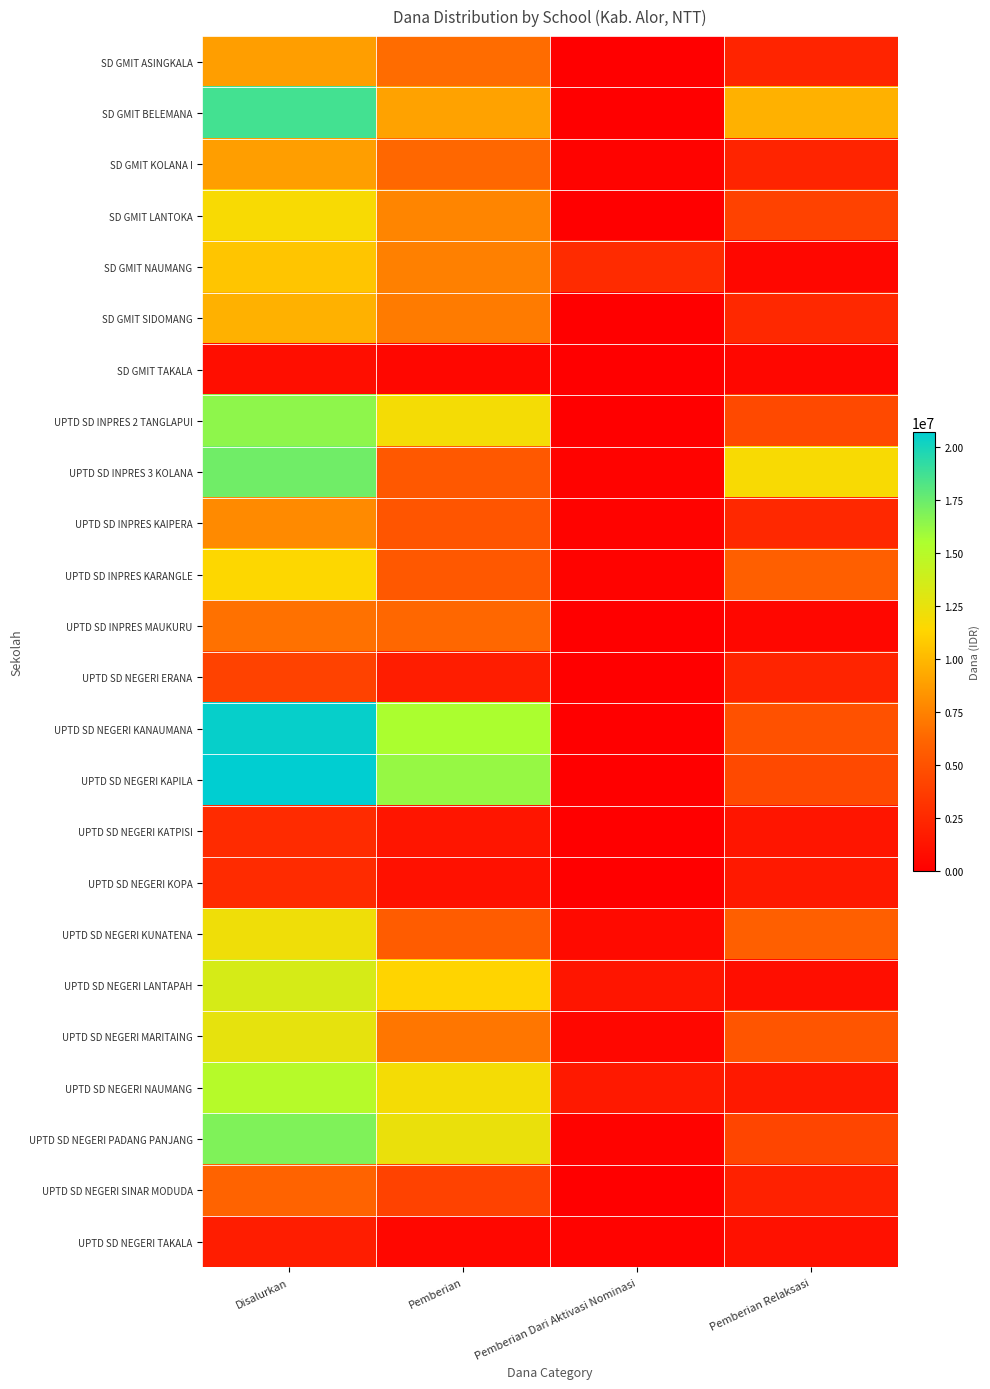

What is the maximum value shown in the chart?

20700000